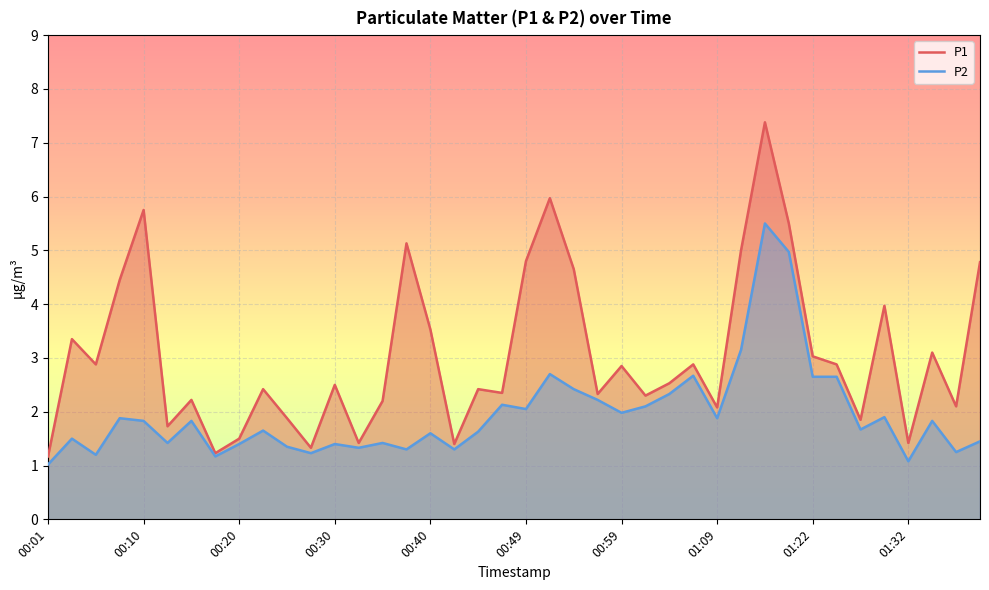

At 39, list the series in order from largest to smallest.

P1, P2